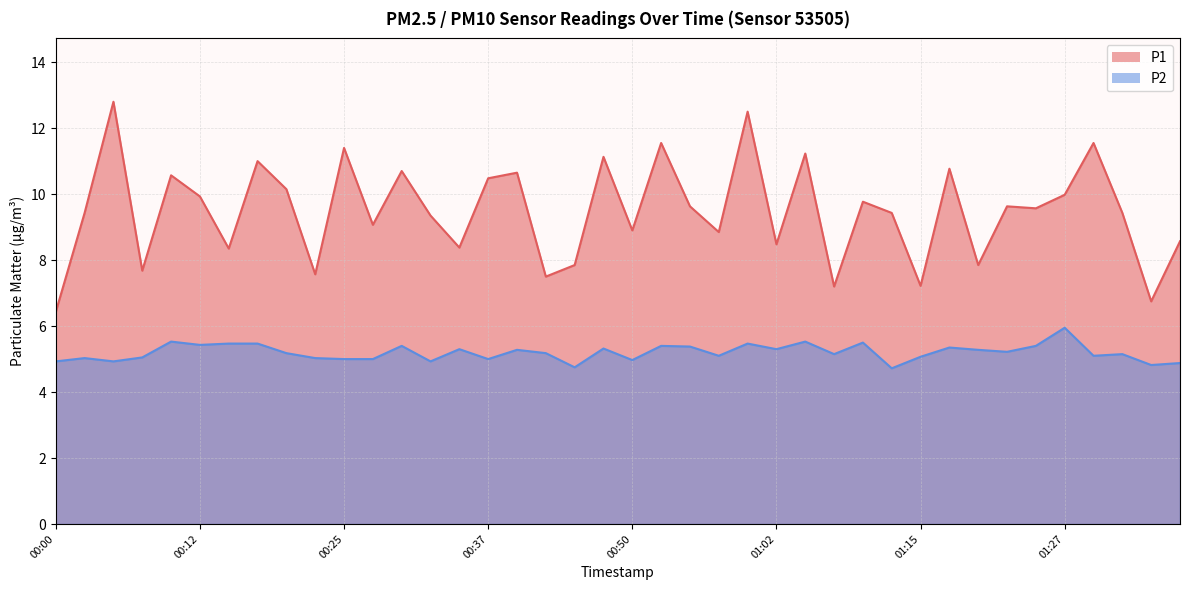

What are all the series names shown in the legend?

P1, P2